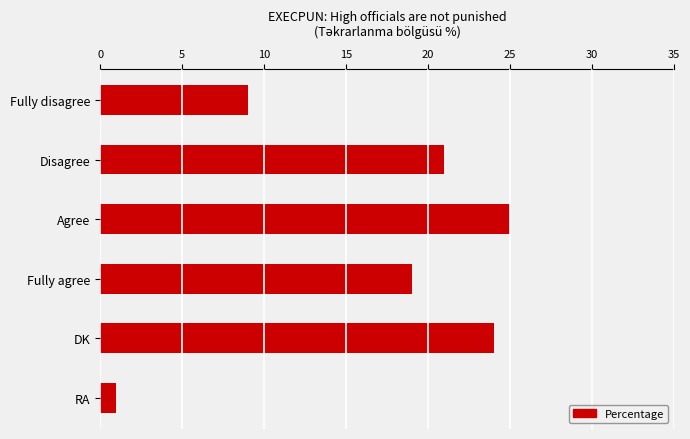

Reading bottom to top, list all the values displayed in this chart.

RA=1	DK=24	Fully agree=19	Agree=25	Disagree=21	Fully disagree=9